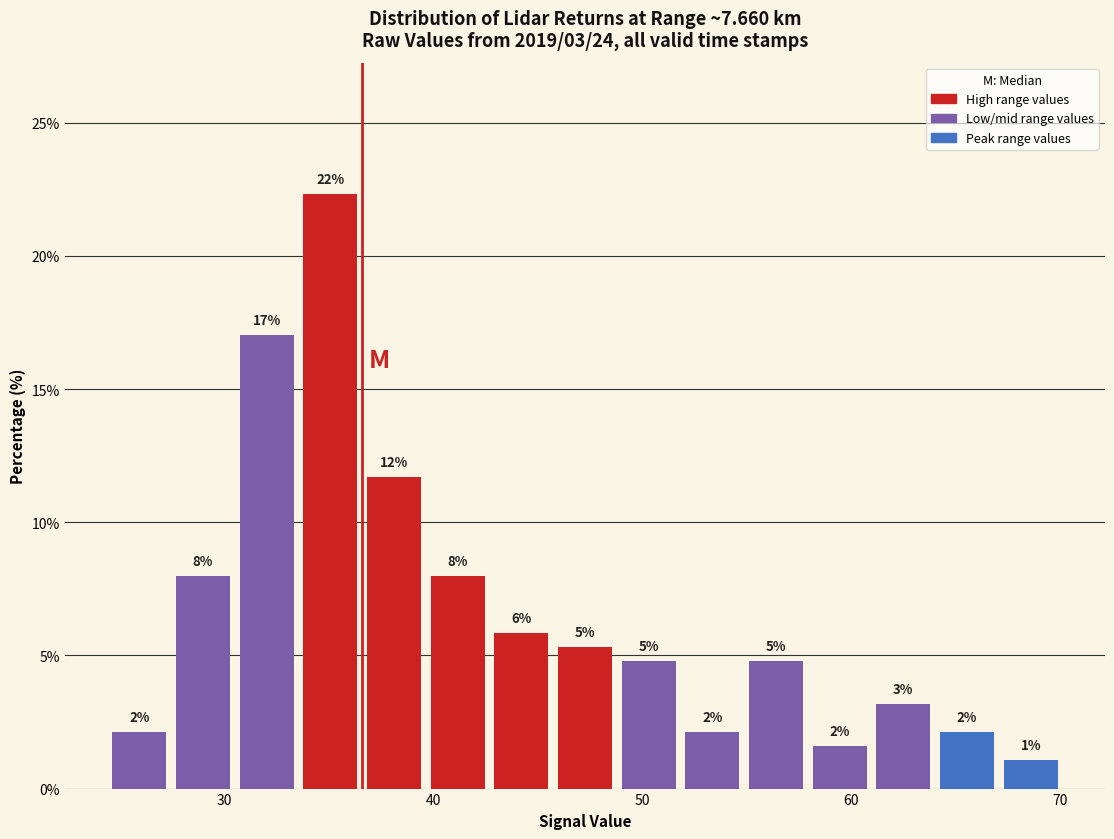

Around what value on the x-axis is the tallest bar? Give the approximate position of its centre, as read against the axis.

35